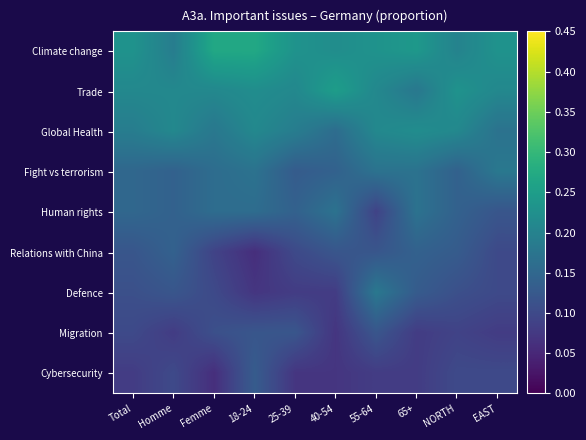

What is the difference between the highest and lowest values at Femme?

0.2